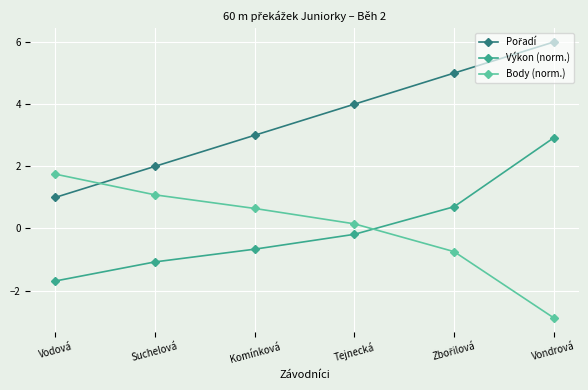

At which category is the sum across all series the highest?

Vondrová